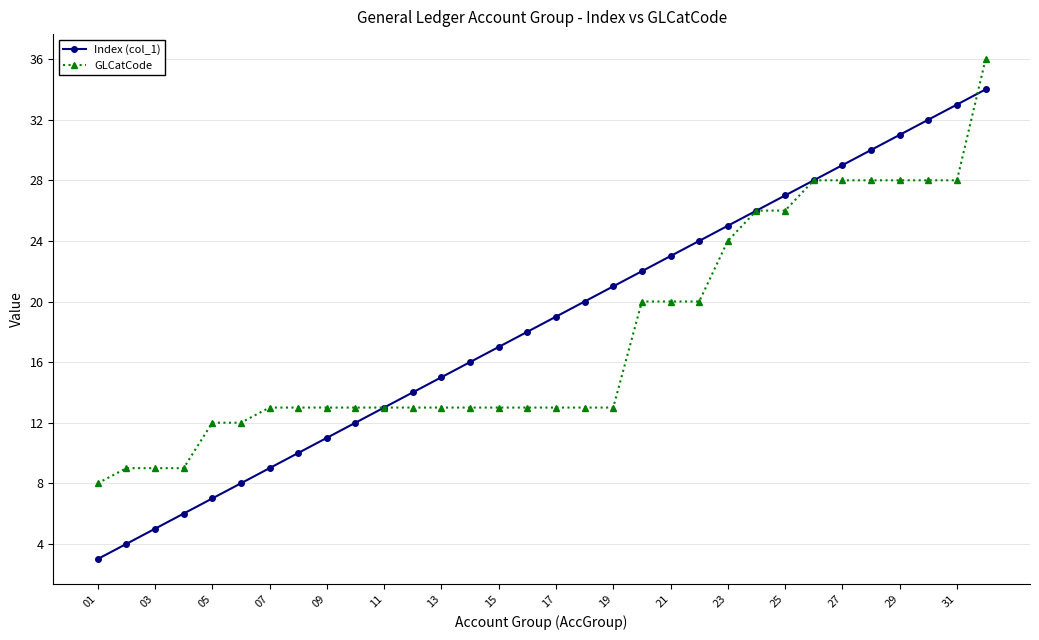

What is the value of the GLCatCode point at the 2nd from the left?

9